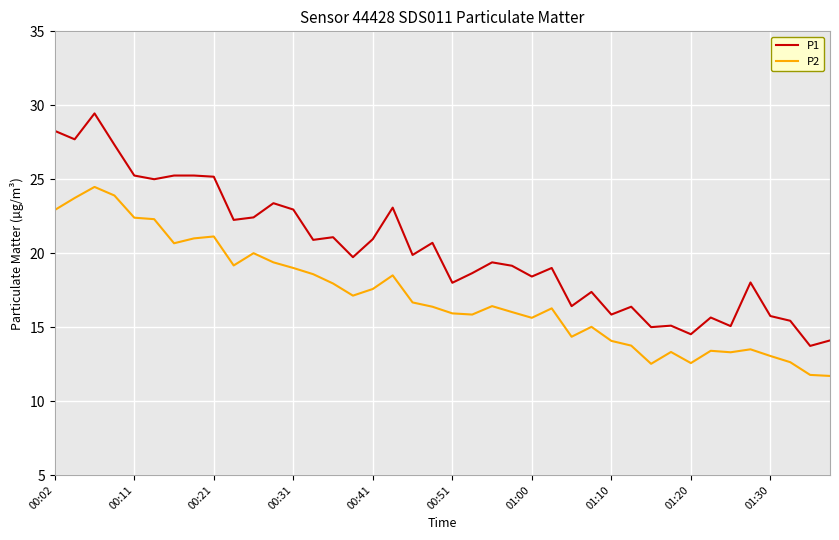

Which series has the largest total across all categories?

P1